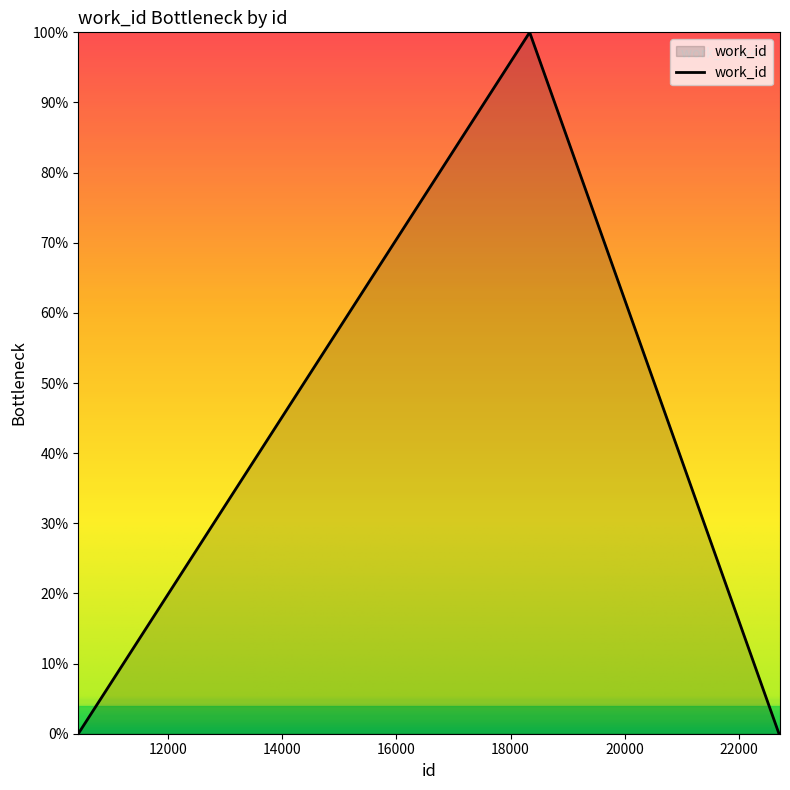

Reading right to left, list all the values displayed in this chart.

0	0	0	0	0	0	0	0	100	0